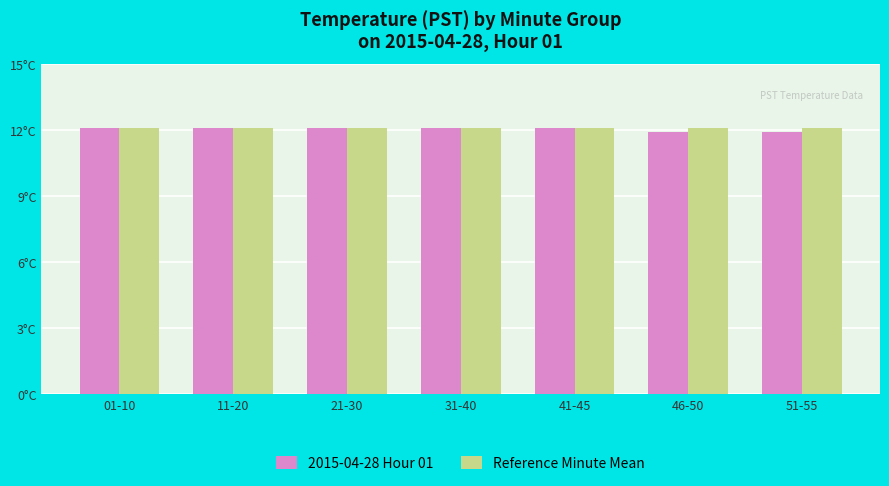

What is the sum of the 2015-04-28 Hour 01 values at 41-45 and 31-40?

24.2